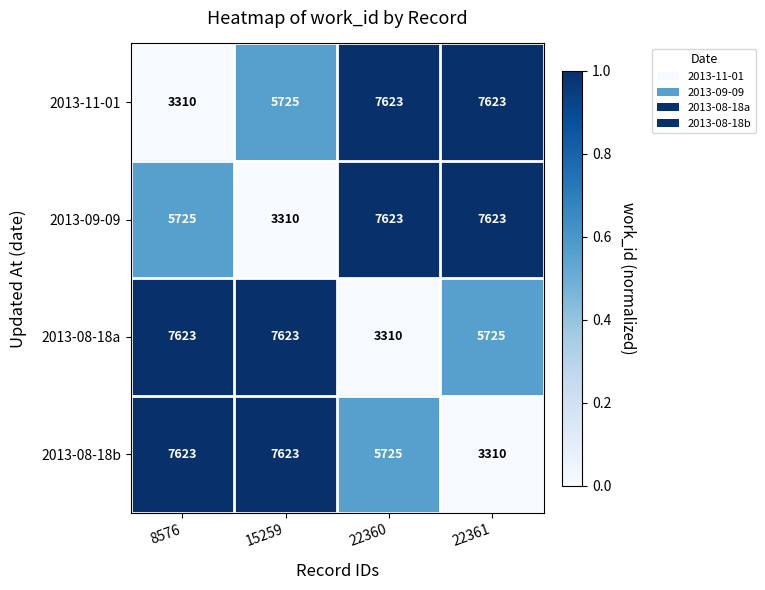

What is the sum of all 2013-11-01 values?

24281